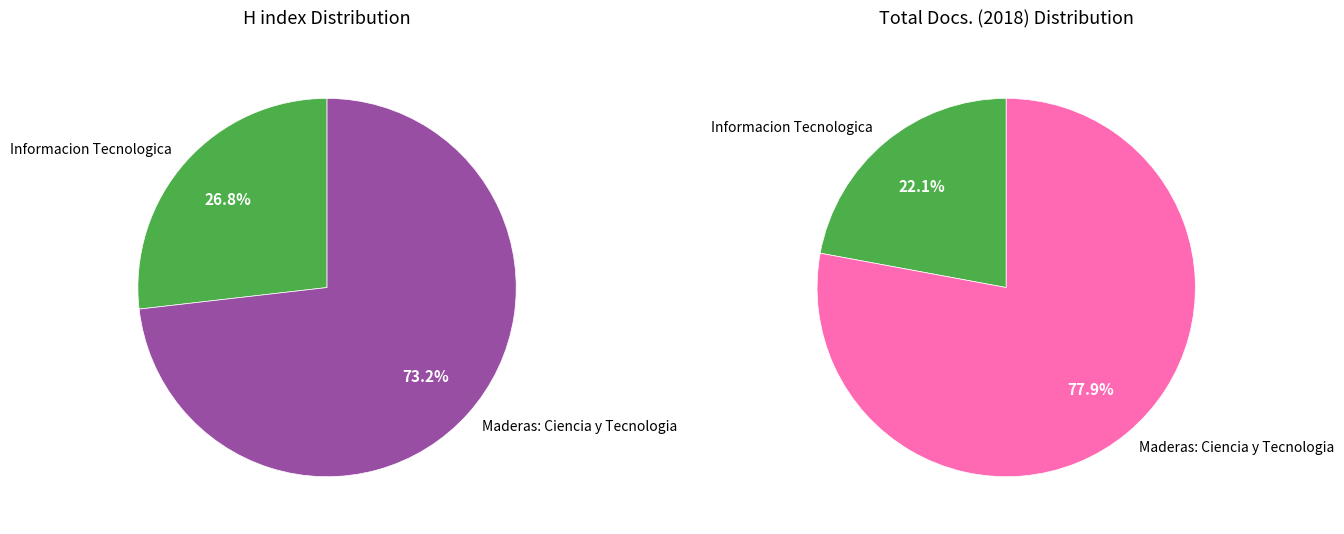

Which series has the largest range (max minus min)?

H index